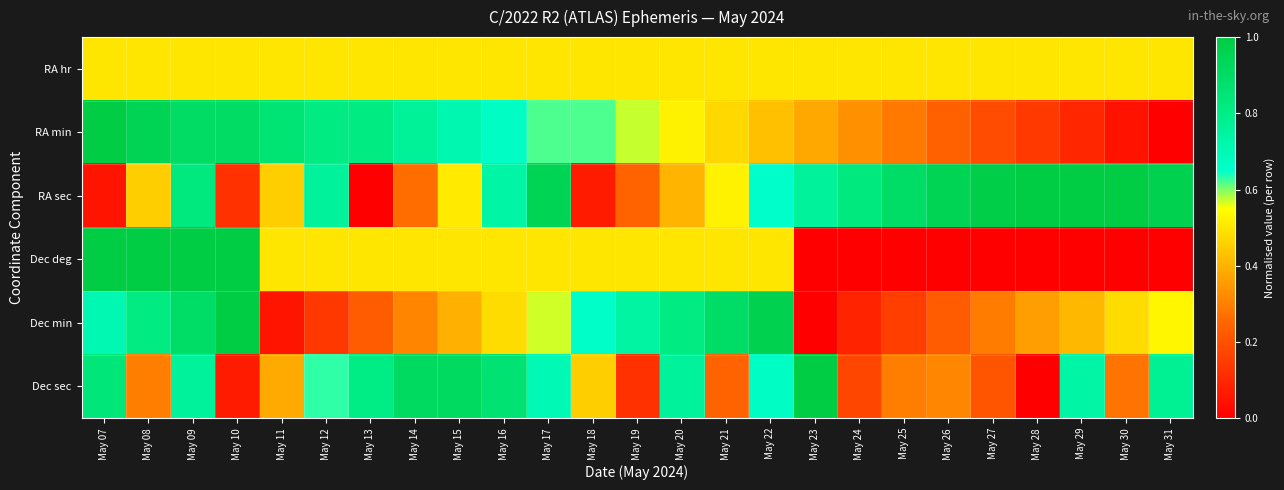

At how many categories does at least one series exceed 0?

25